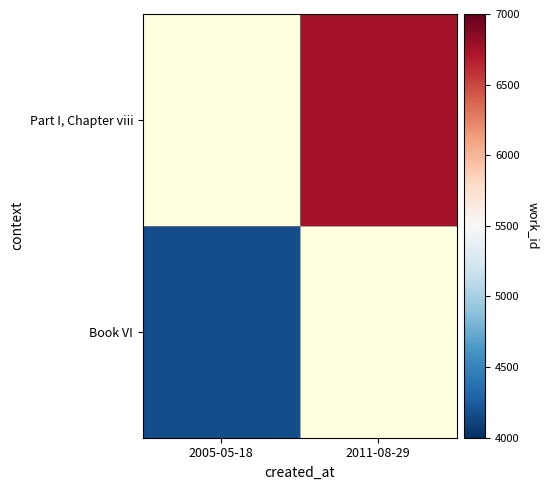

The value of Book VI at 2005-05-18 is 4167.0. True or false?

True